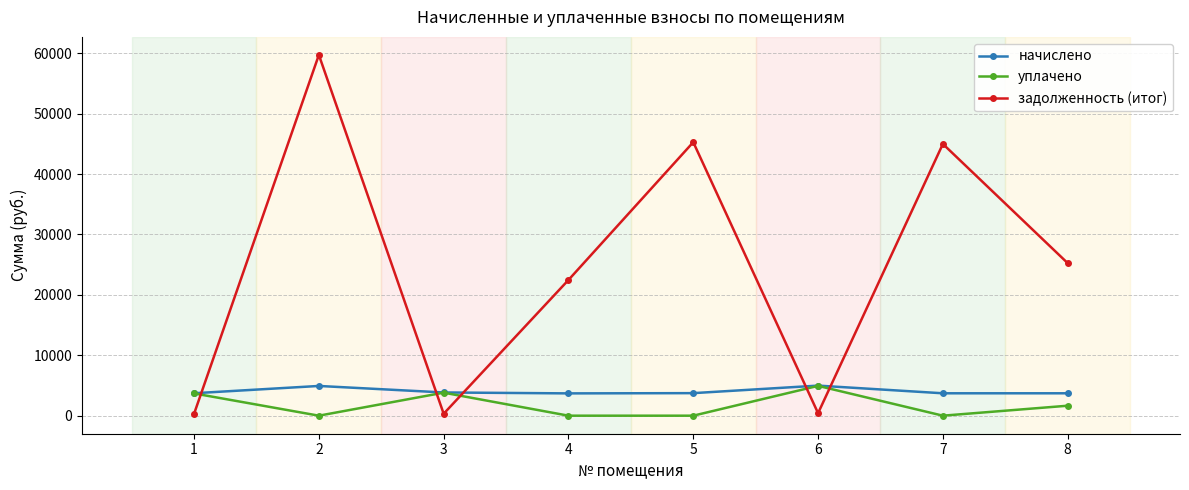

How many categories are shown in the chart?

8